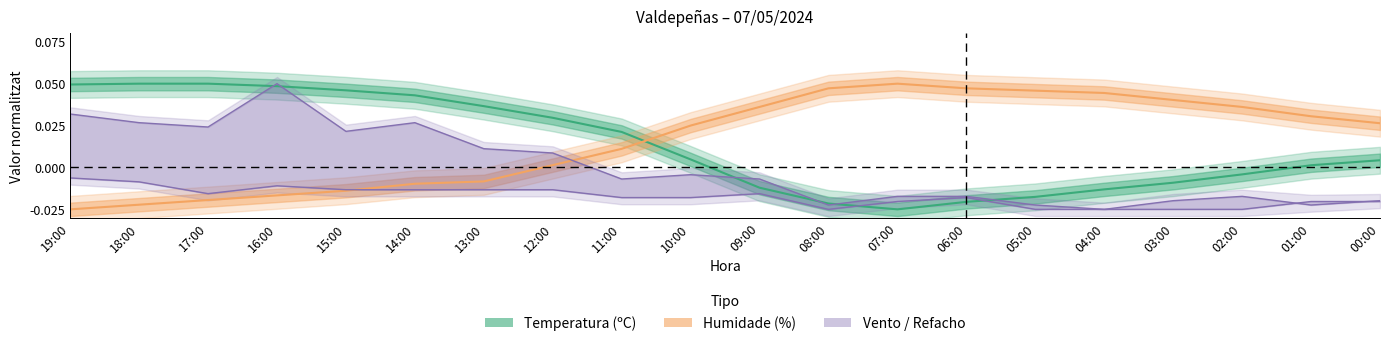

Between 10:00 and 02:00, which series saw the biggest shift?

Refacho (km/h)